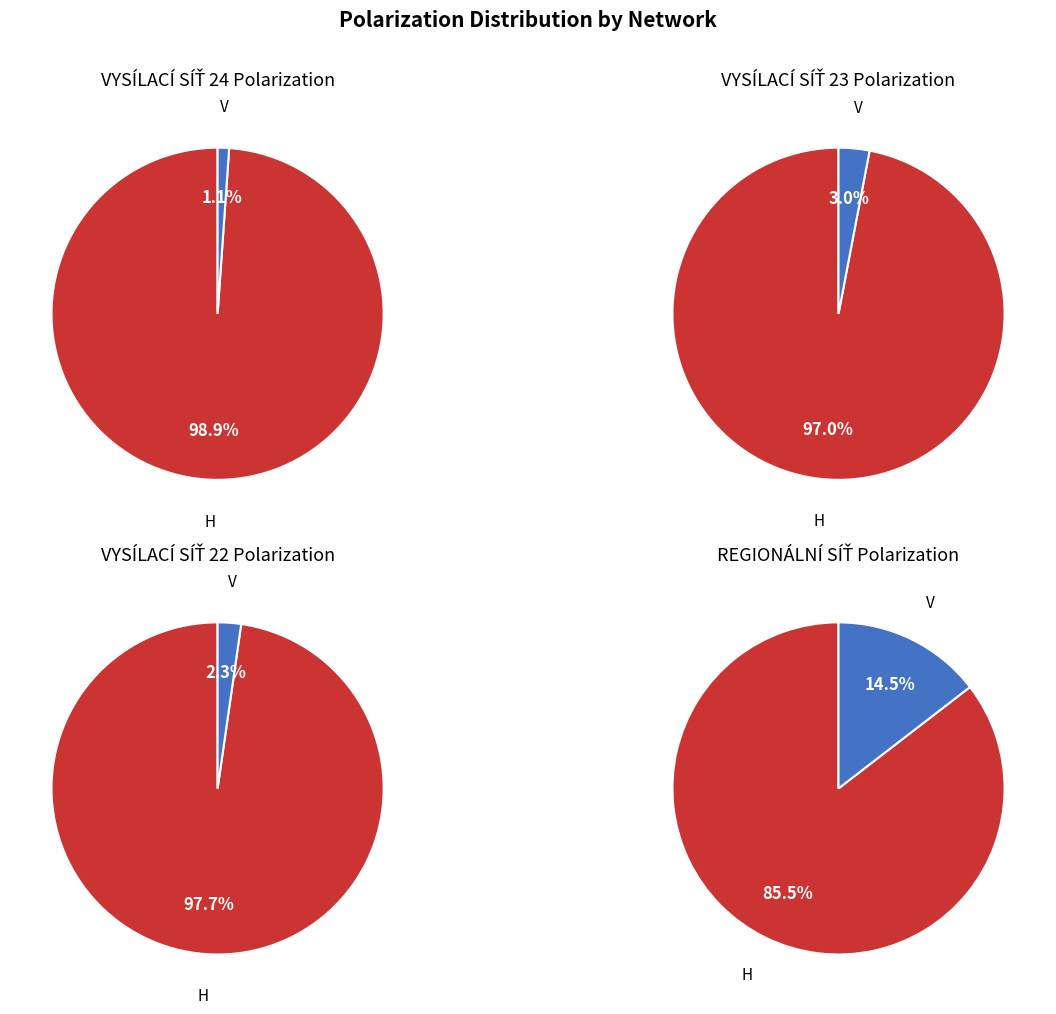

True or false: DVB-T2 H accounts for 85% of the total.

True